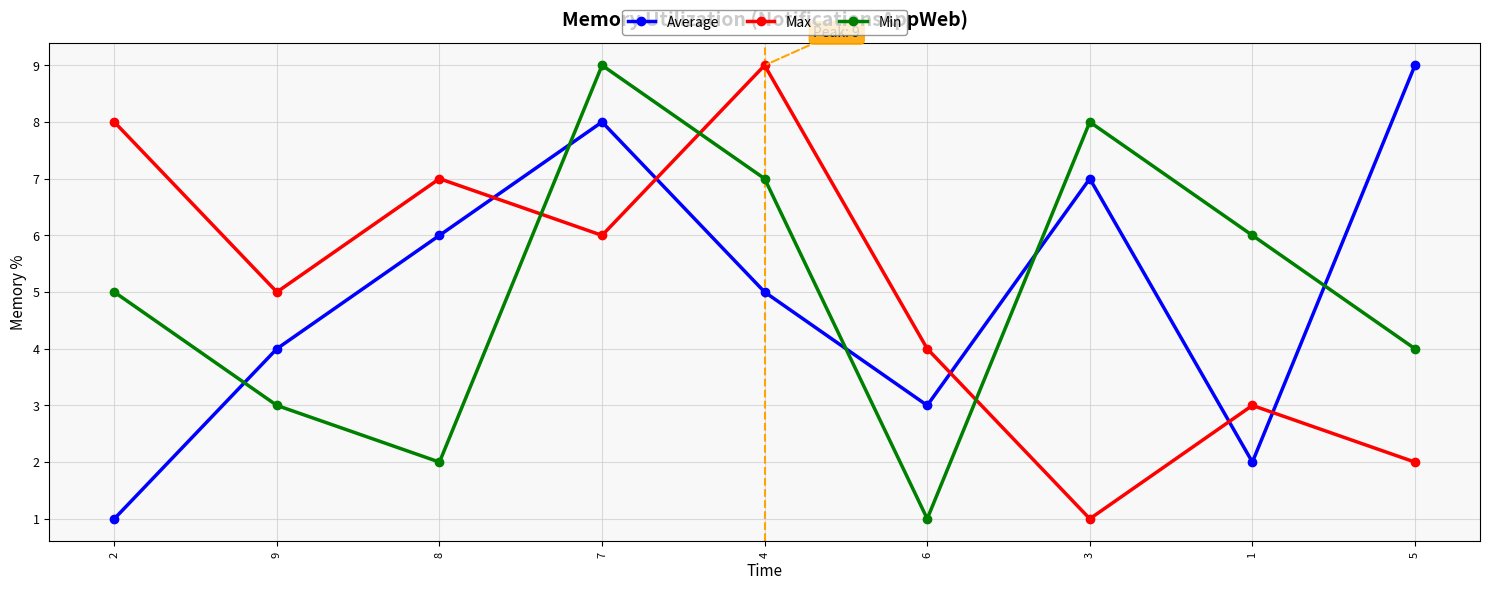

Is the value of Average at 7 greater than the value of Min at 2?

Yes